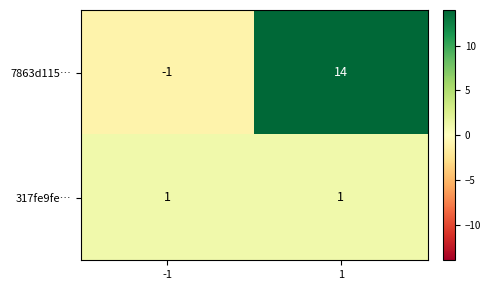

At 1, list the series in order from smallest to largest.

317fe9fe…, 7863d115…